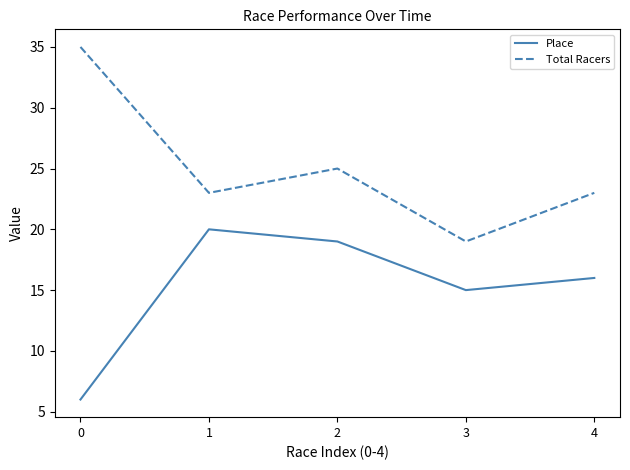

What is the difference between the Place values at 2 and 3?

4